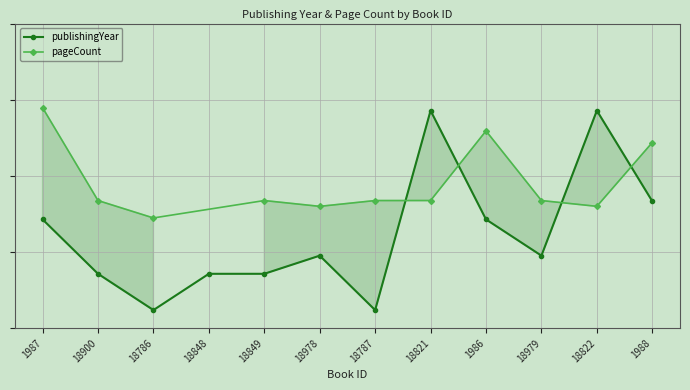

At which label is the value closest to 0?

18786